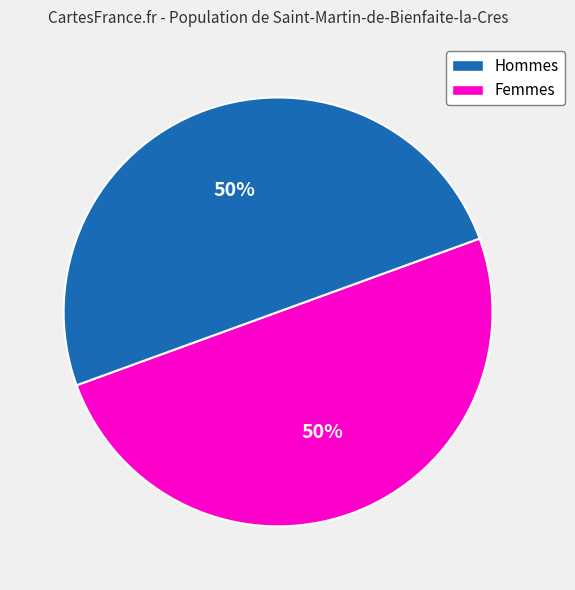

To the nearest percent, what is the average slice percentage?

50%